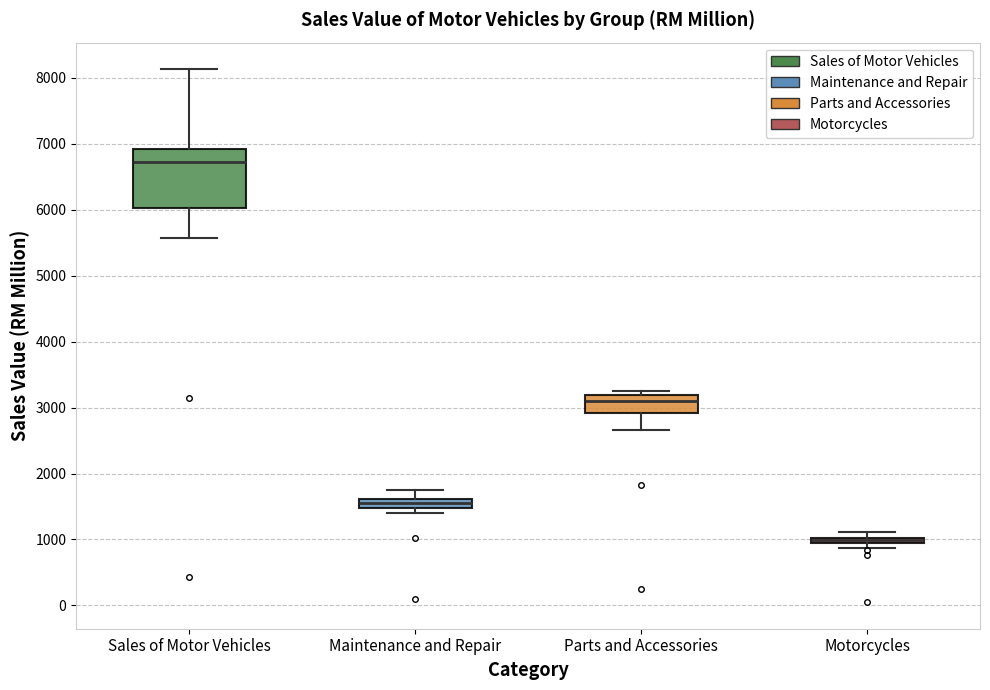

Where is the lower edge of the box for Maintenance and Repair on the y-axis? The values are not printed on the chart, so give them approximately, as read against the axis.

1500